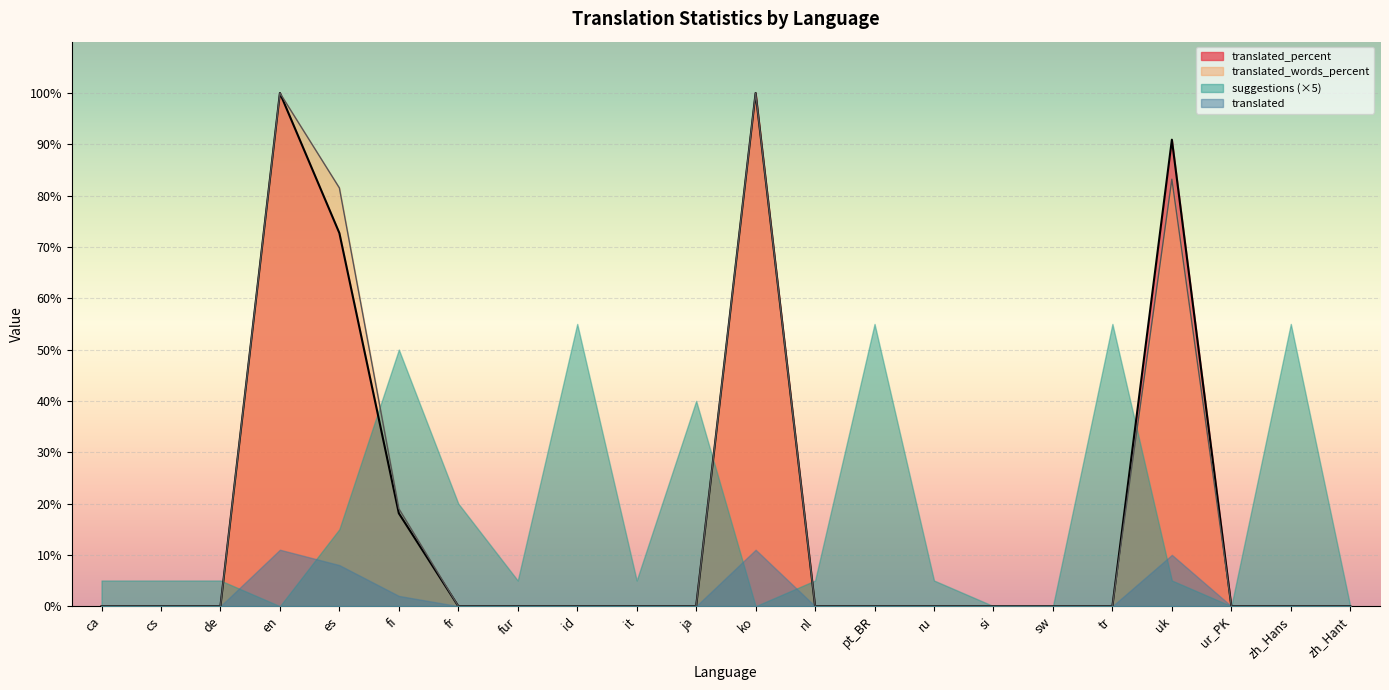

True or false: translated_percent has more than 1 interior local peaks.

True